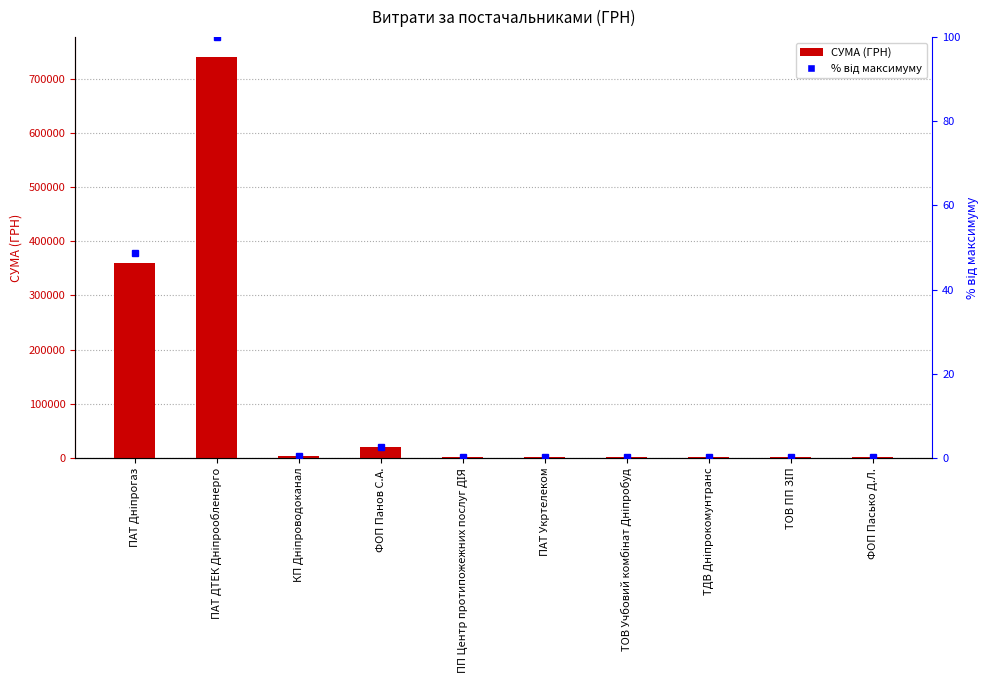

What is the maximum value shown in the chart?

739742.0